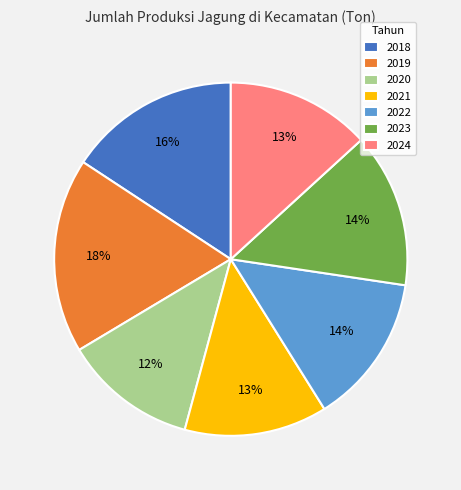

What percentage is the 2021 slice, to the nearest percent?

13%